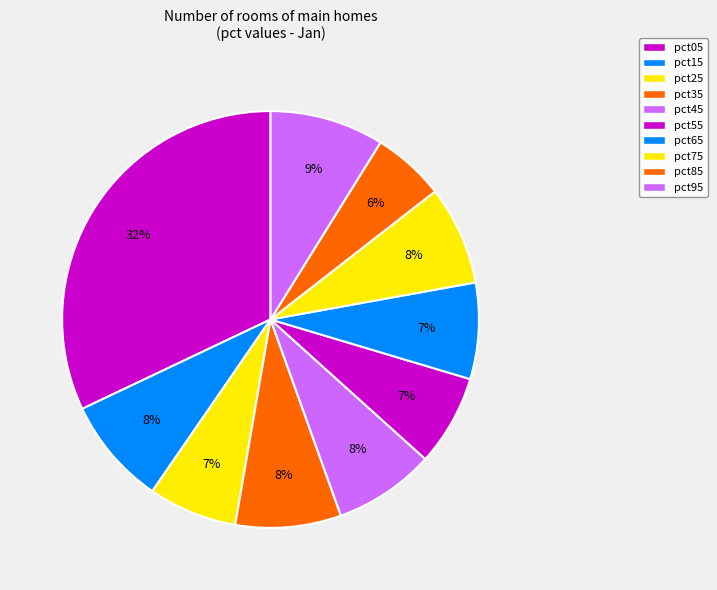

Rank the categories by value from lowest to highest.

pct85, pct25, pct55, pct65, pct75, pct45, pct35, pct15, pct95, pct05